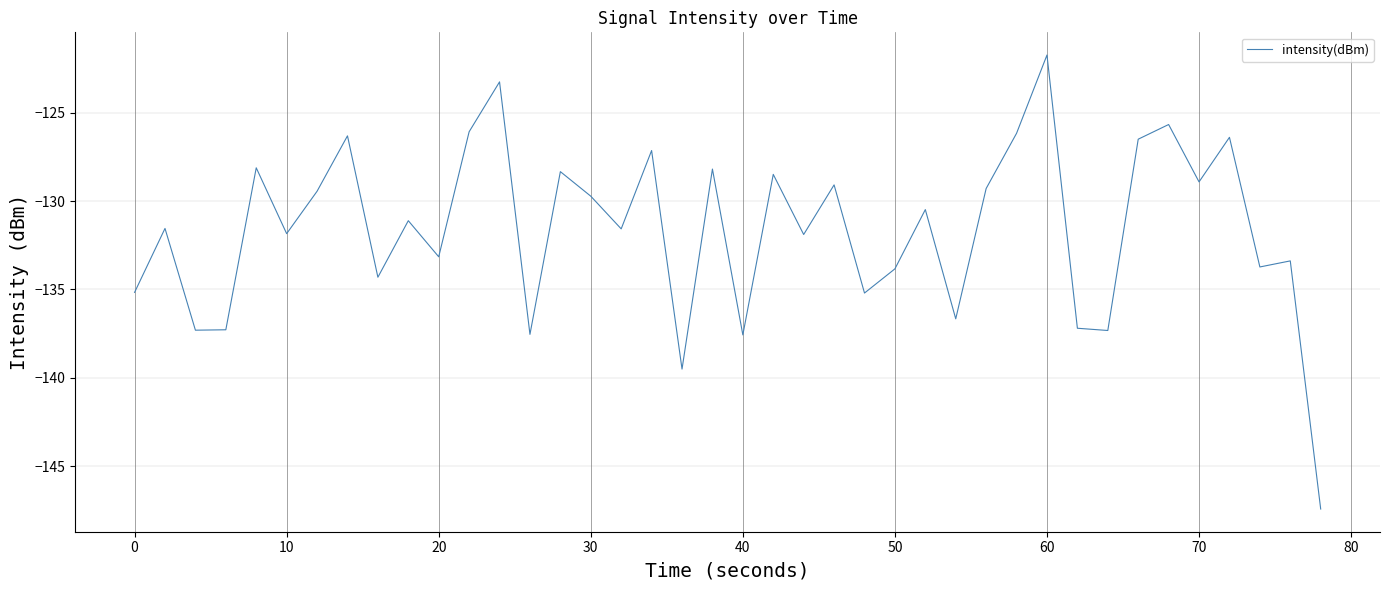

What is the greatest value displayed?

-121.7